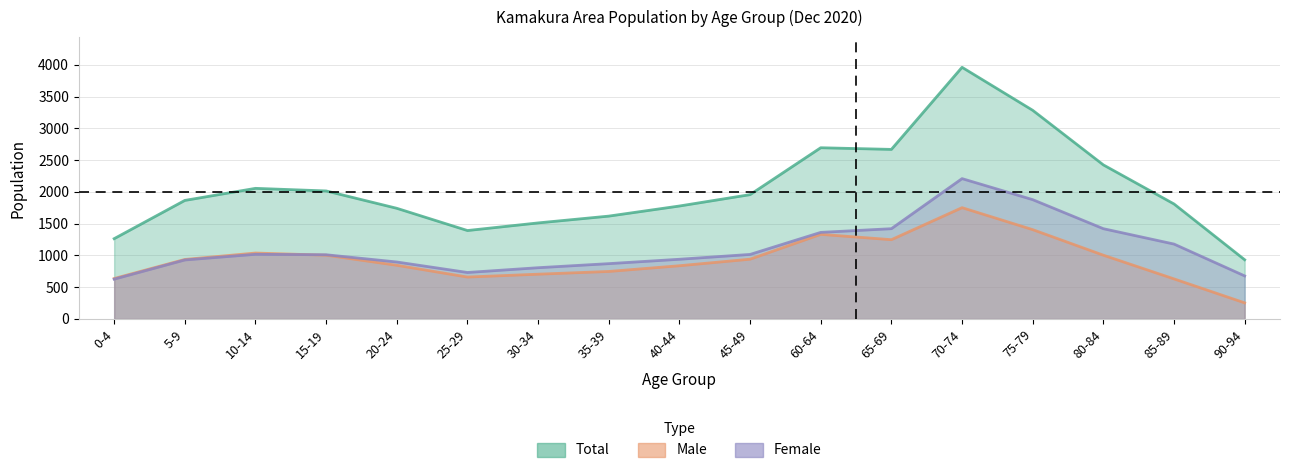

How many data points does each series have?

17